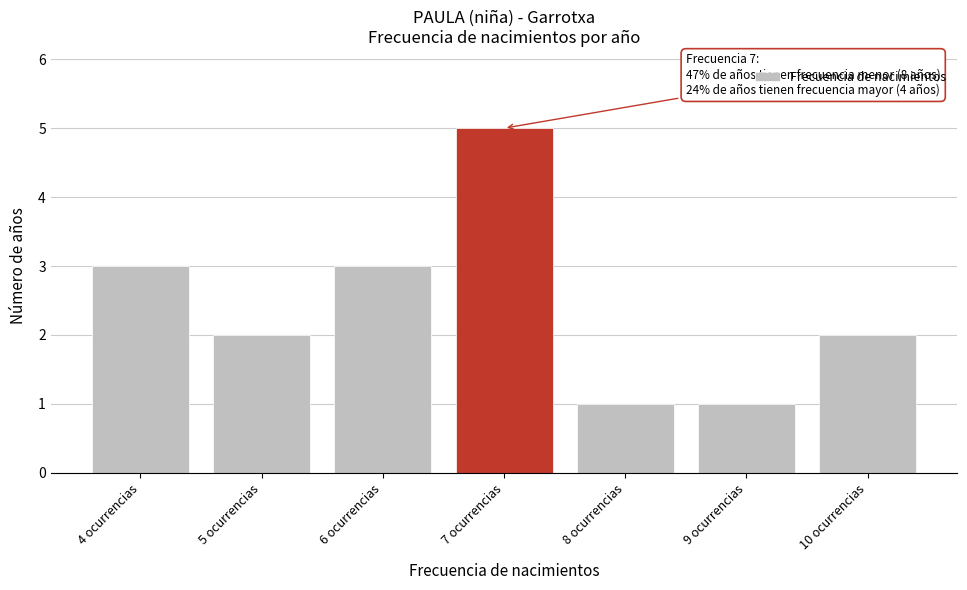

Reading right to left, extract all data points from this chart.

2	1	1	5	3	2	3